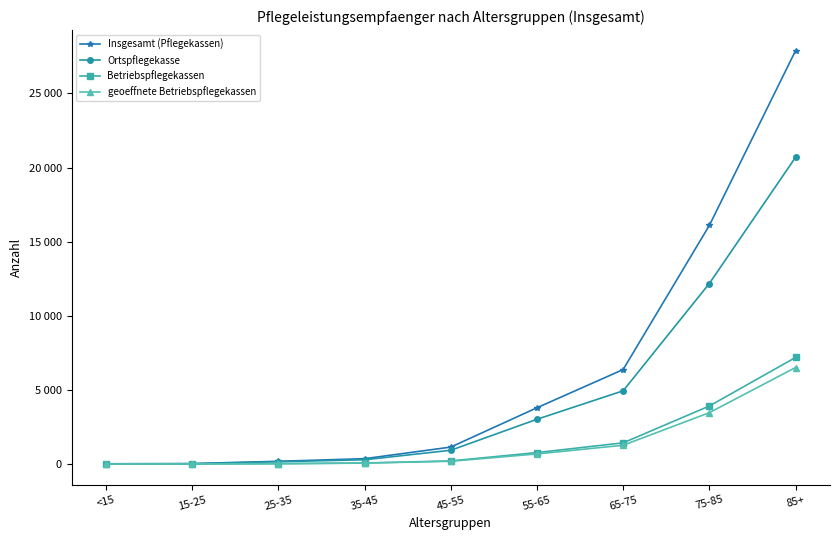

Read the Betriebspflegekassen value at 45-55, to the nearest 100.

200